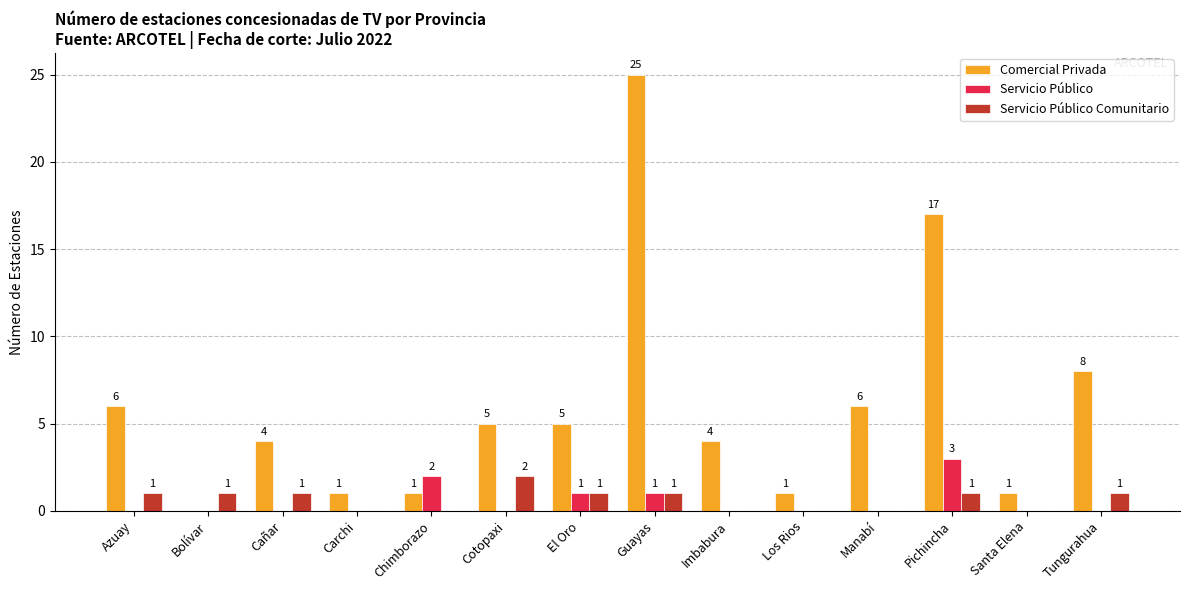

How many groups of bars are there?

14